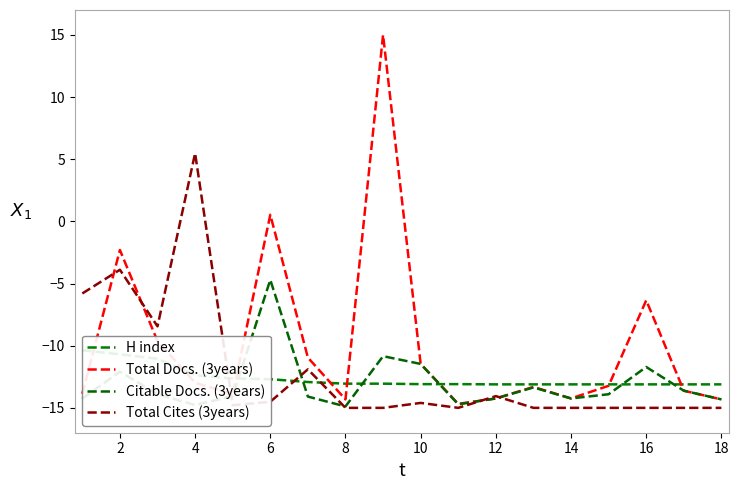

What is the difference between the maximum and minimum values in the Citable Docs. (3years) series?

10.2